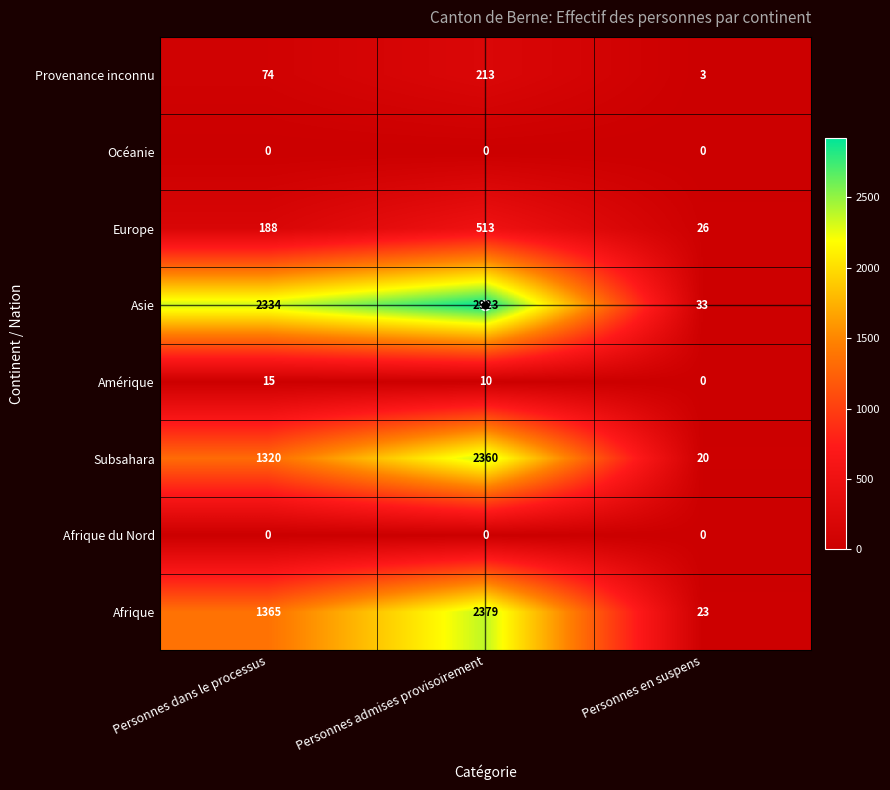

Rank the categories by Subsahara value from lowest to highest.

Personnes en suspens, Personnes dans le processus, Personnes admises provisoirement